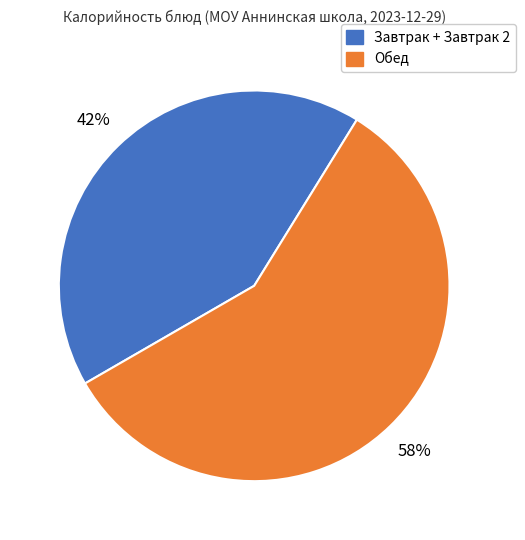

To the nearest percent, what is the difference between the largest and smallest slice percentages?

16%